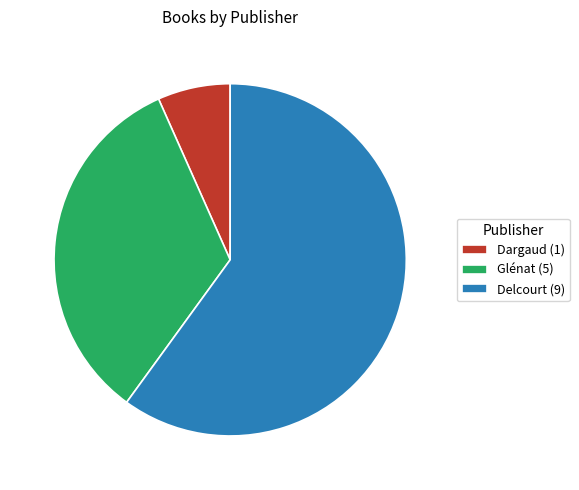

Is it true that Glénat (5) is 27% of the pie?

False